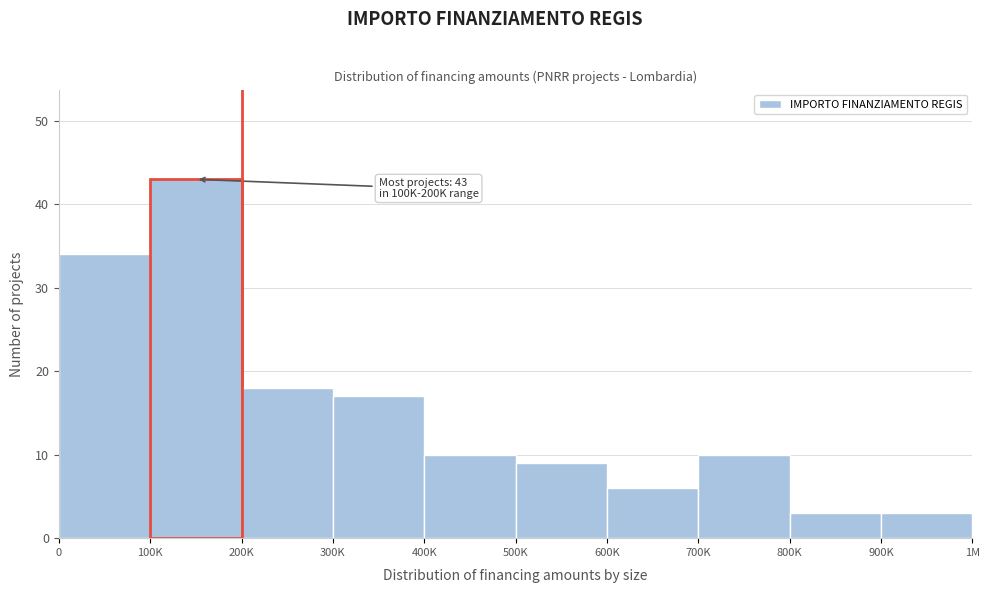

Reading right to left, list all the values displayed in this chart.

900K=3	800K=3	700K=10	600K=6	500K=9	400K=10	300K=17	200K=18	100K=43	0=34